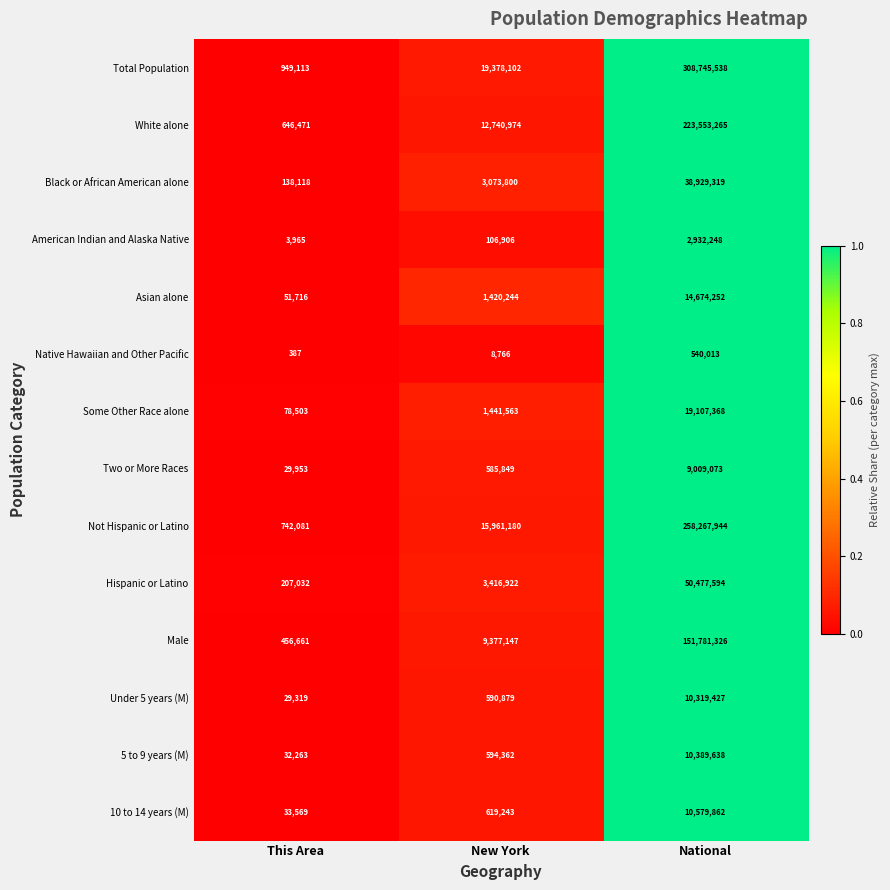

True or false: Under 5 years (M) has a value of 29319 at This Area.

True